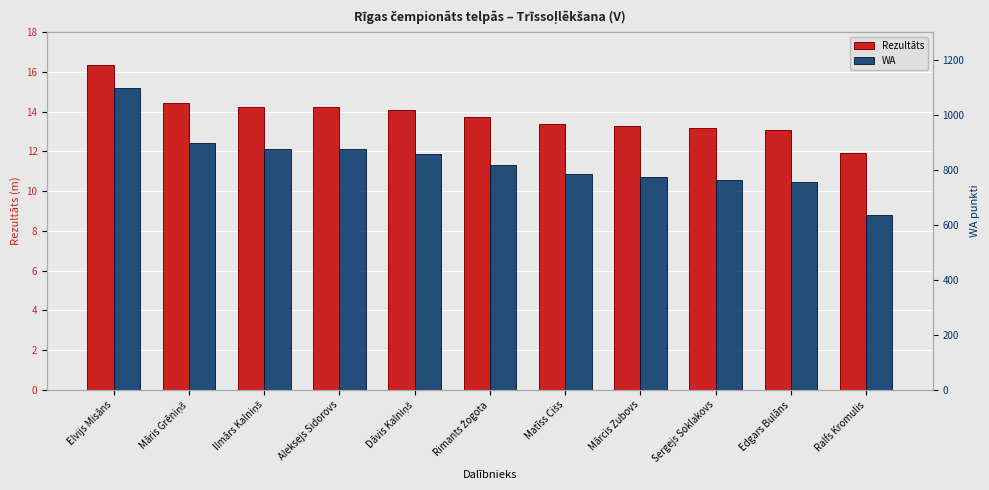

True or false: WA has a value of 1101.1 at Ralfs Kromulis.

False